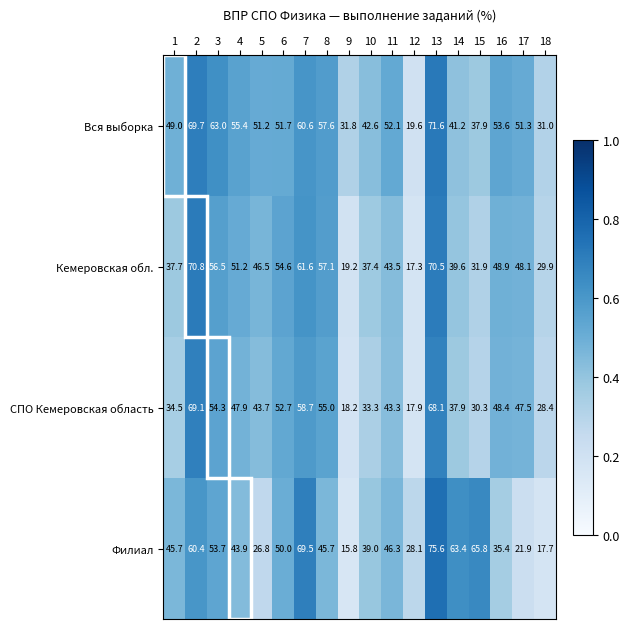

At which category is the sum across all series the highest?

13